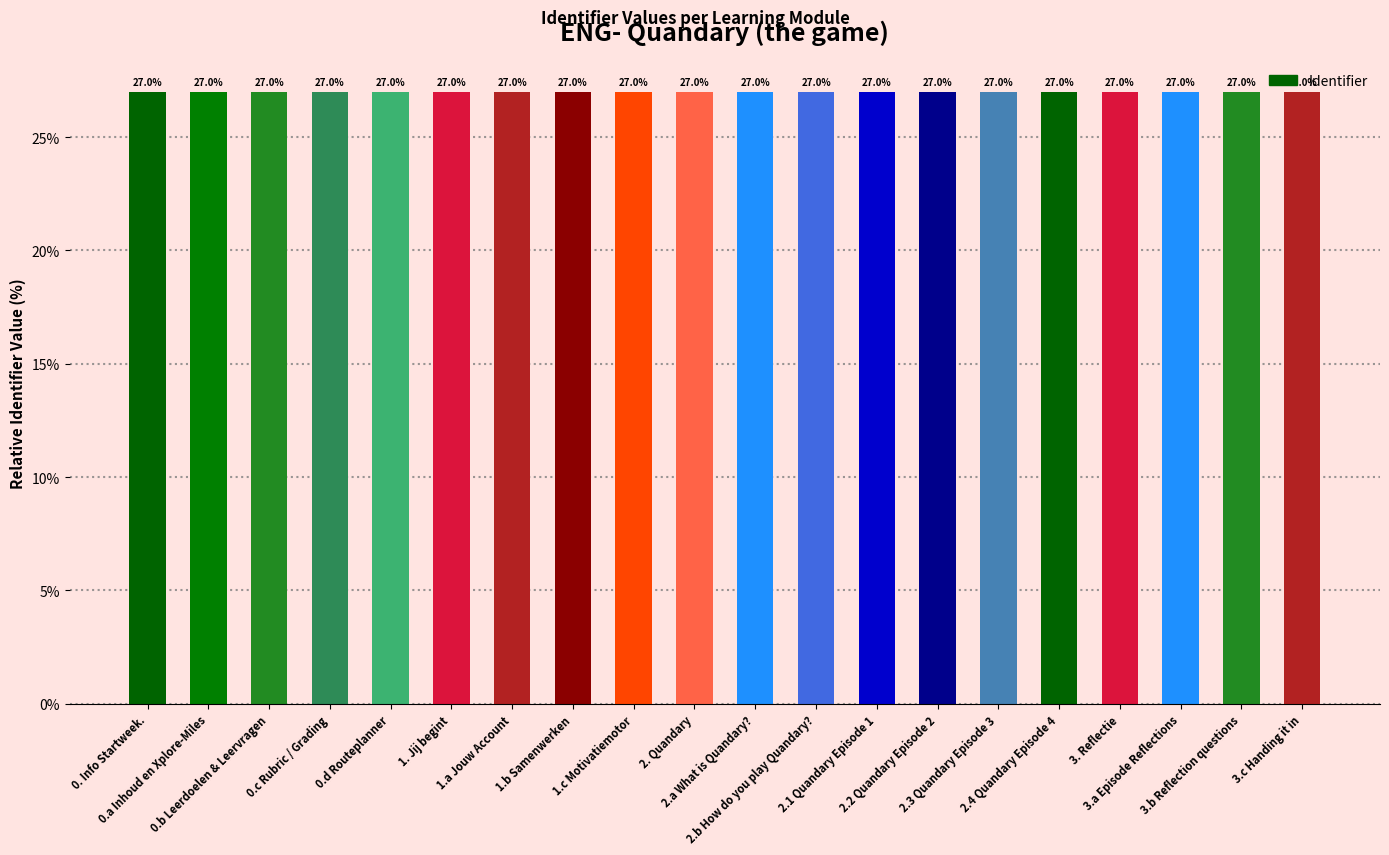

Does the chart contain stacked bars?

No